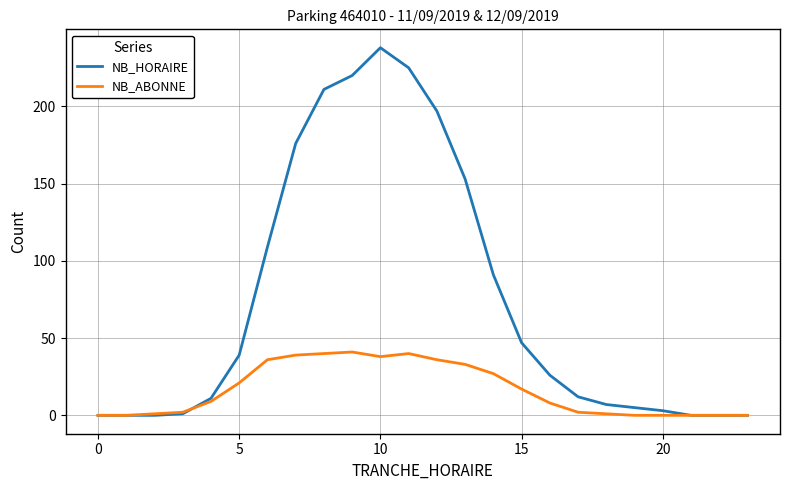

Which series has the largest total across all categories?

NB_HORAIRE